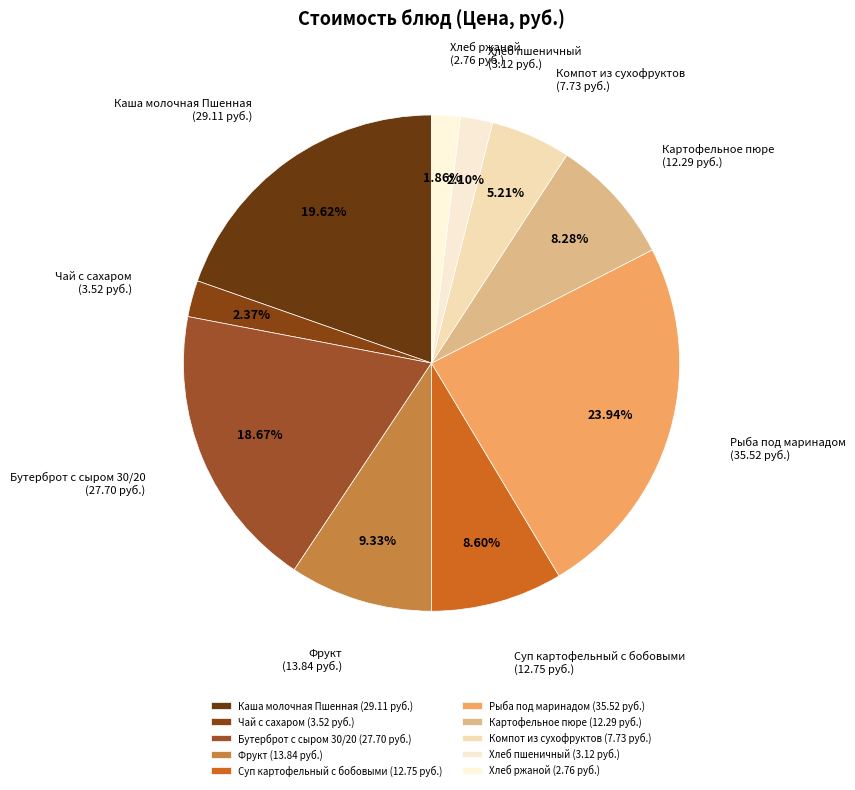

What is the total percentage of Компот из сухофруктов and Чай с сахаром?

7.6%